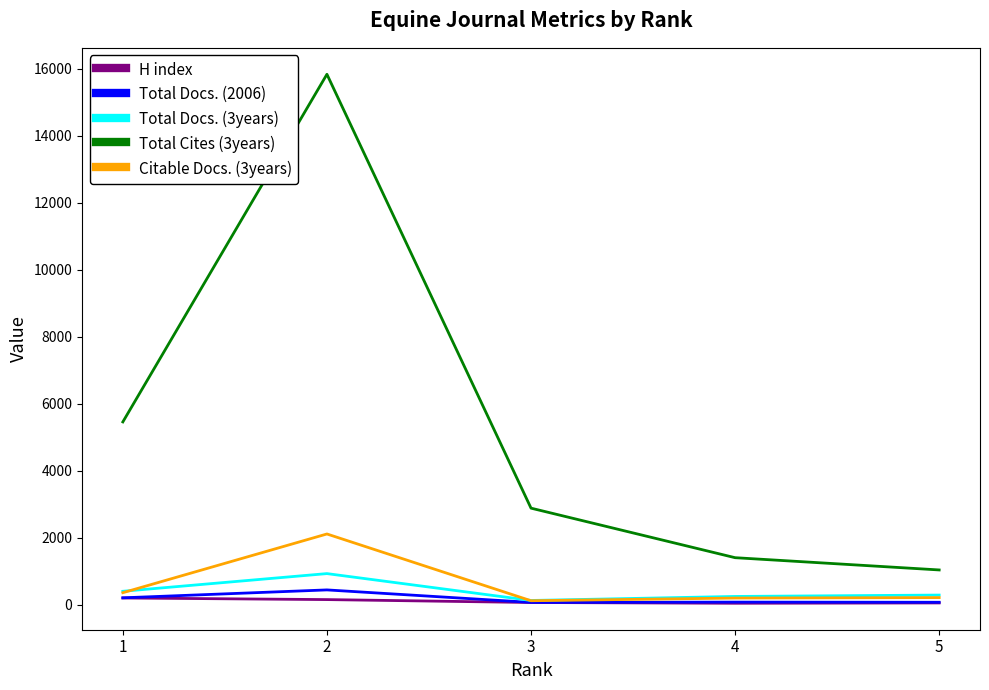

True or false: H index has a value of 85 at 3.

False